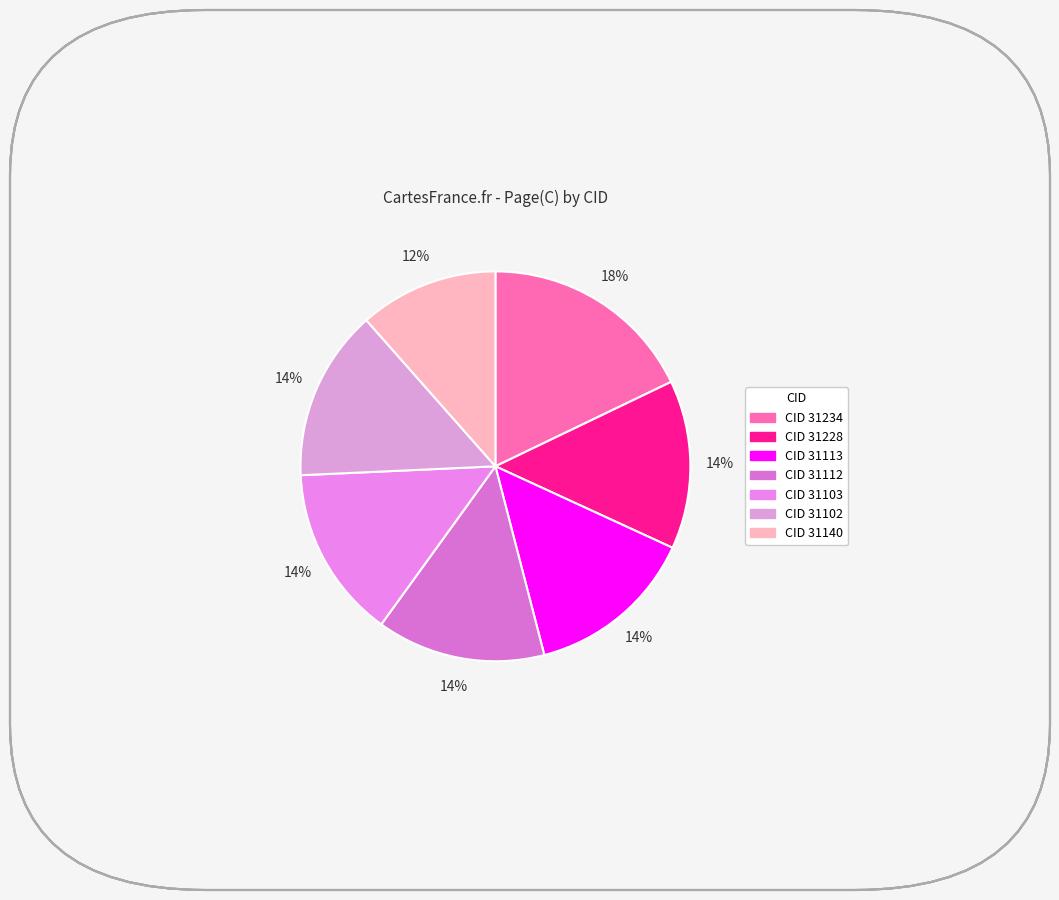

How many segments does this pie chart have?

7